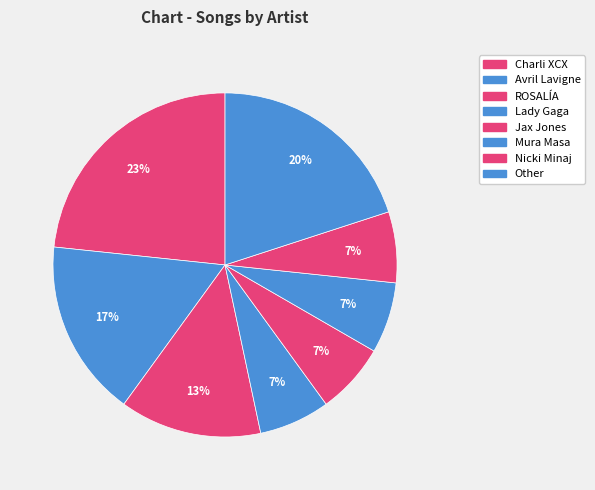

How many segments does this pie chart have?

8